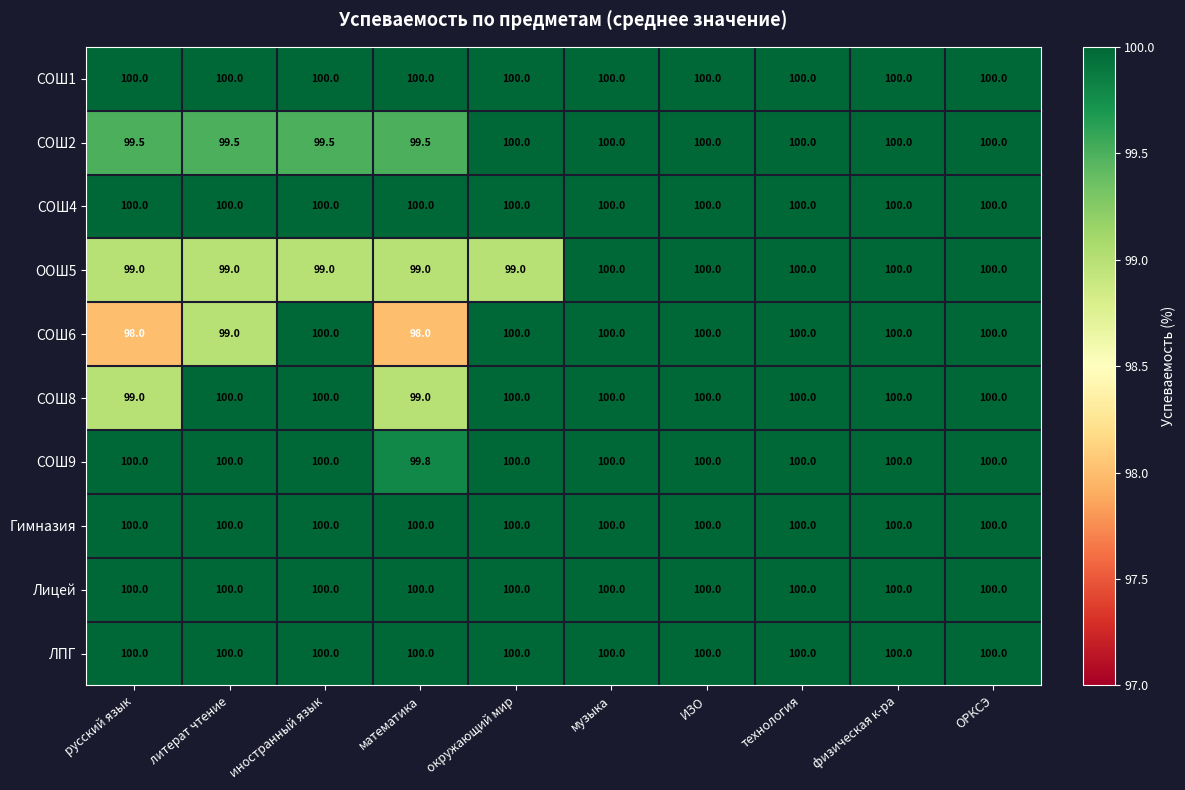

What is the greatest value displayed?

100.0